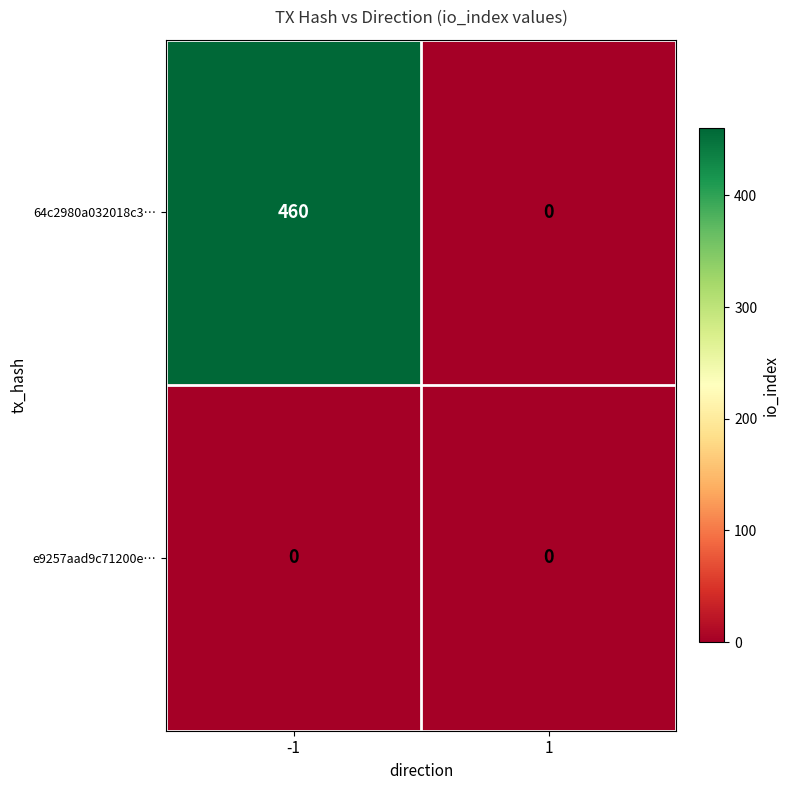

The 64c2980a032018c3… series shows 460 at -1. True or false?

True